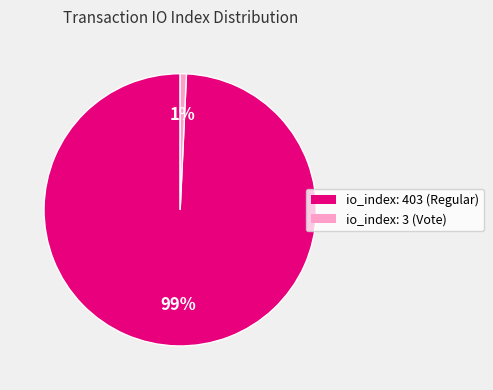

Between io_index: 3 (Vote) and io_index: 403 (Regular), which is larger?

io_index: 403 (Regular)